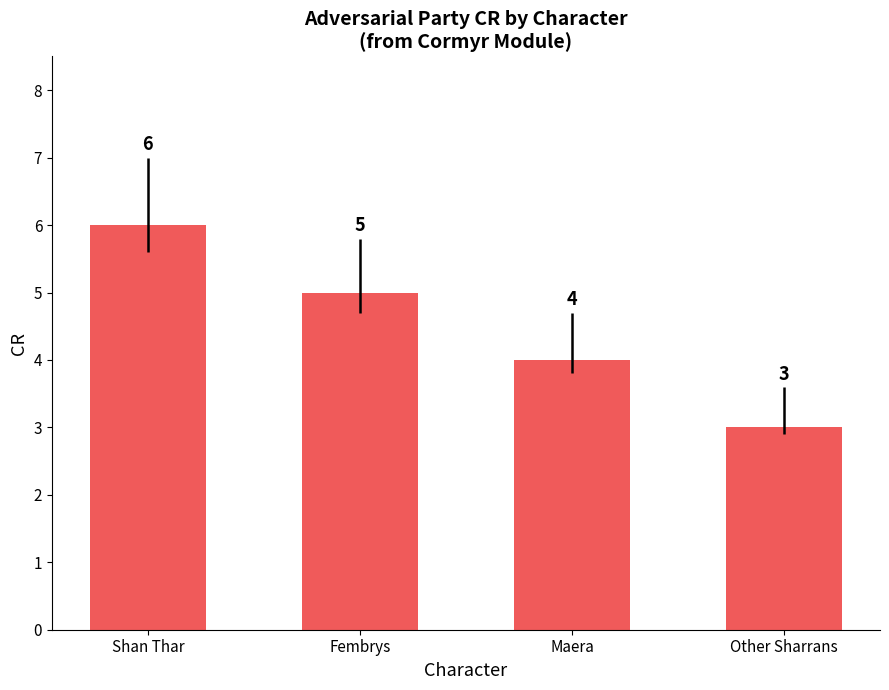

What is the difference between the values at Maera and Other Sharrans?

1